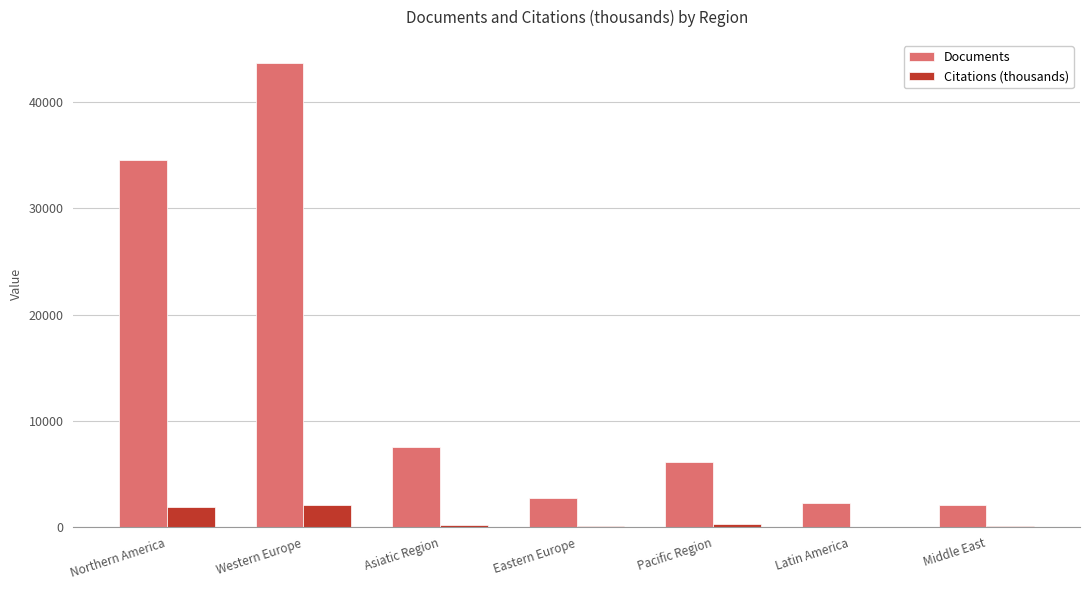

At which category does the chart reach its peak across all series?

Western Europe